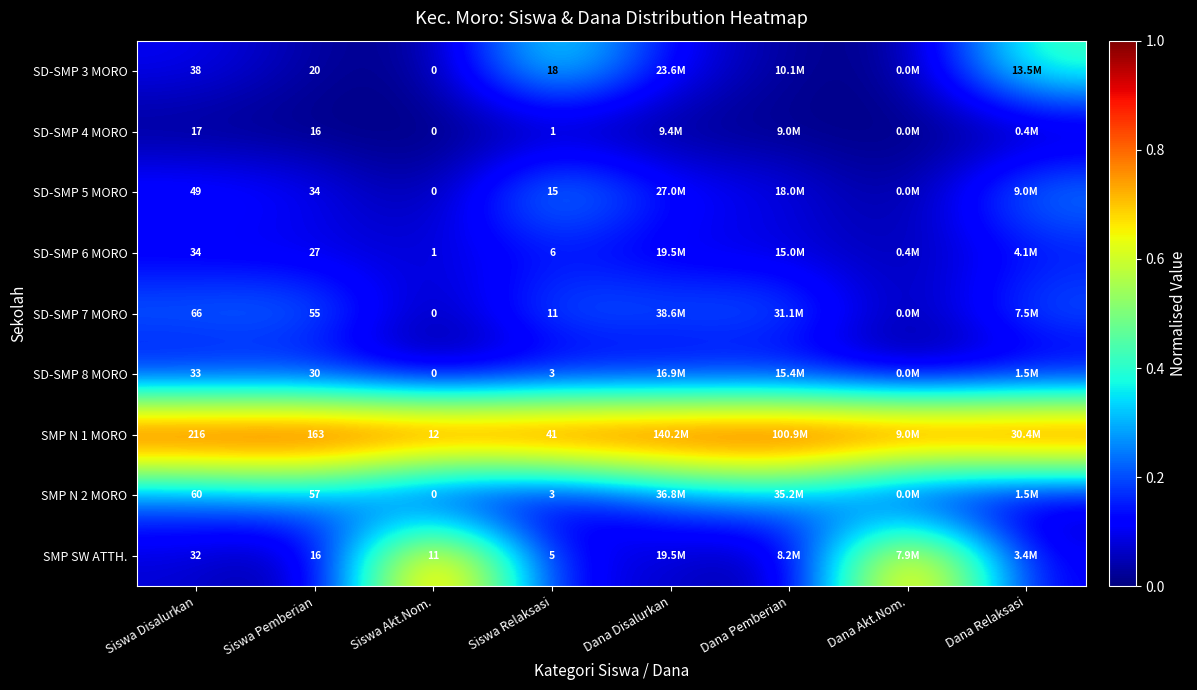

Is the value of SD-SMP 3 MORO at Siswa Pemberian greater than the value of SD-SMP 8 MORO at Siswa Disalurkan?

No